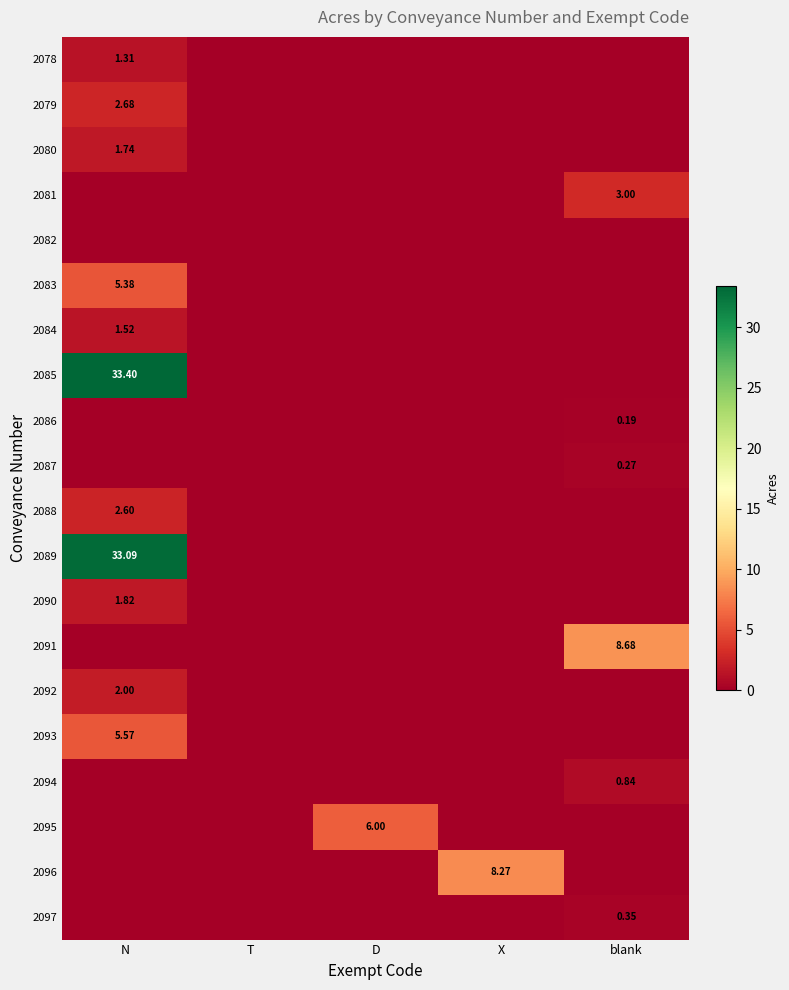

The value of 2087 at N is 0.0. True or false?

True